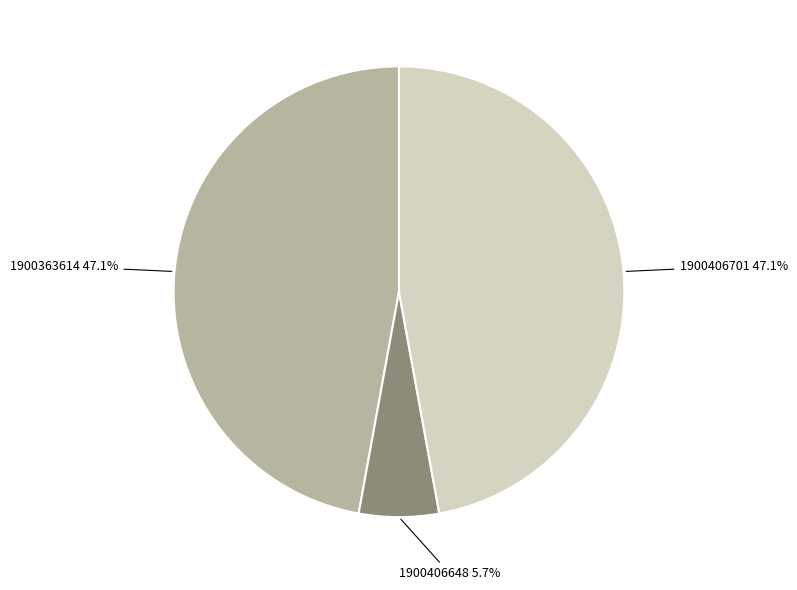

Does 1900363614 47.1% account for over 50% of the chart?

No